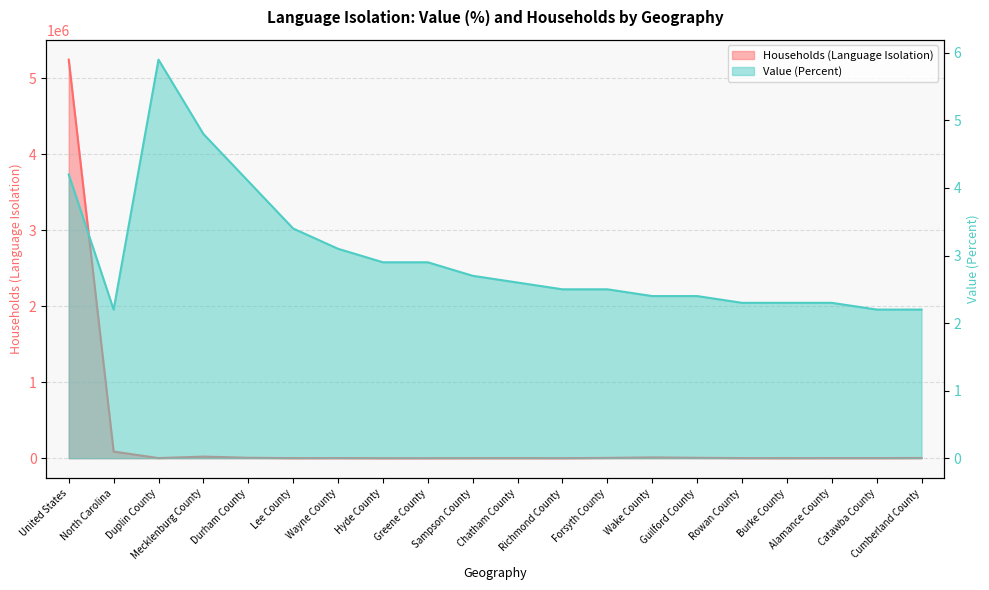

True or false: Value (Percent) and Households (Language Isolation) intersect in this chart.

False